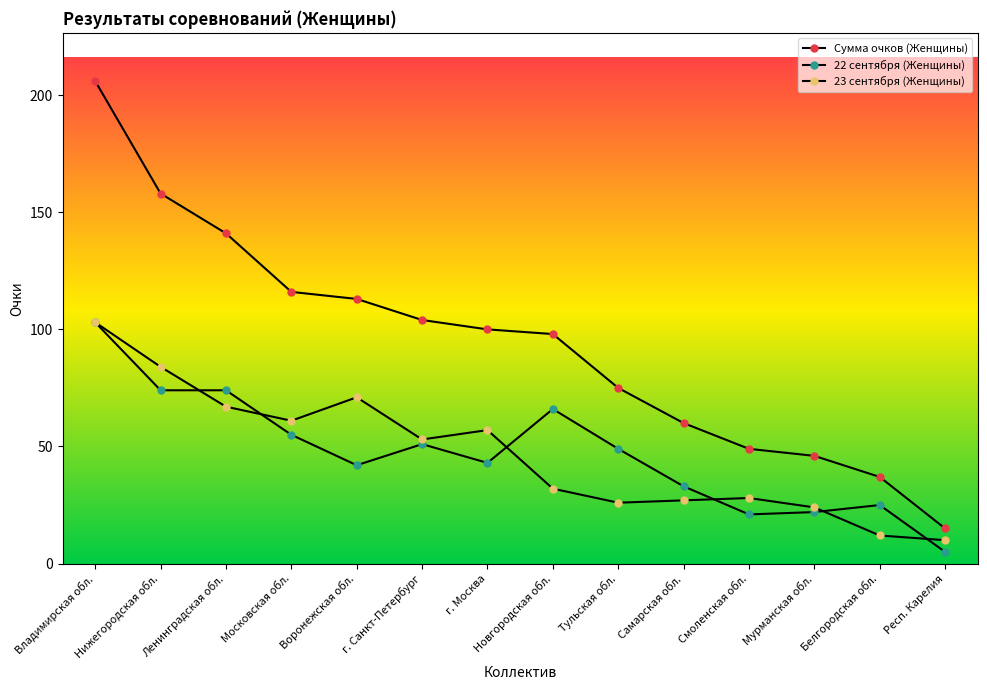

What is the highest value of the 22 сентября (Женщины) series?

103